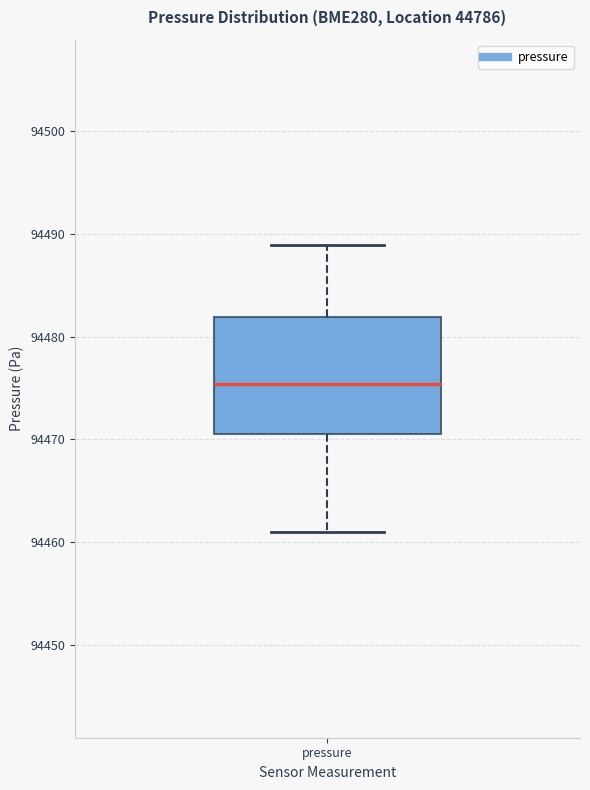

Transcribe this box plot: give where the median line is, the range the box spans, and where the two whiskers end, as read against the y-axis. The values are not printed on the chart, so give them approximately, as read against the axis.

median 94475, box 94471 to 94482, whiskers 94461 to 94489